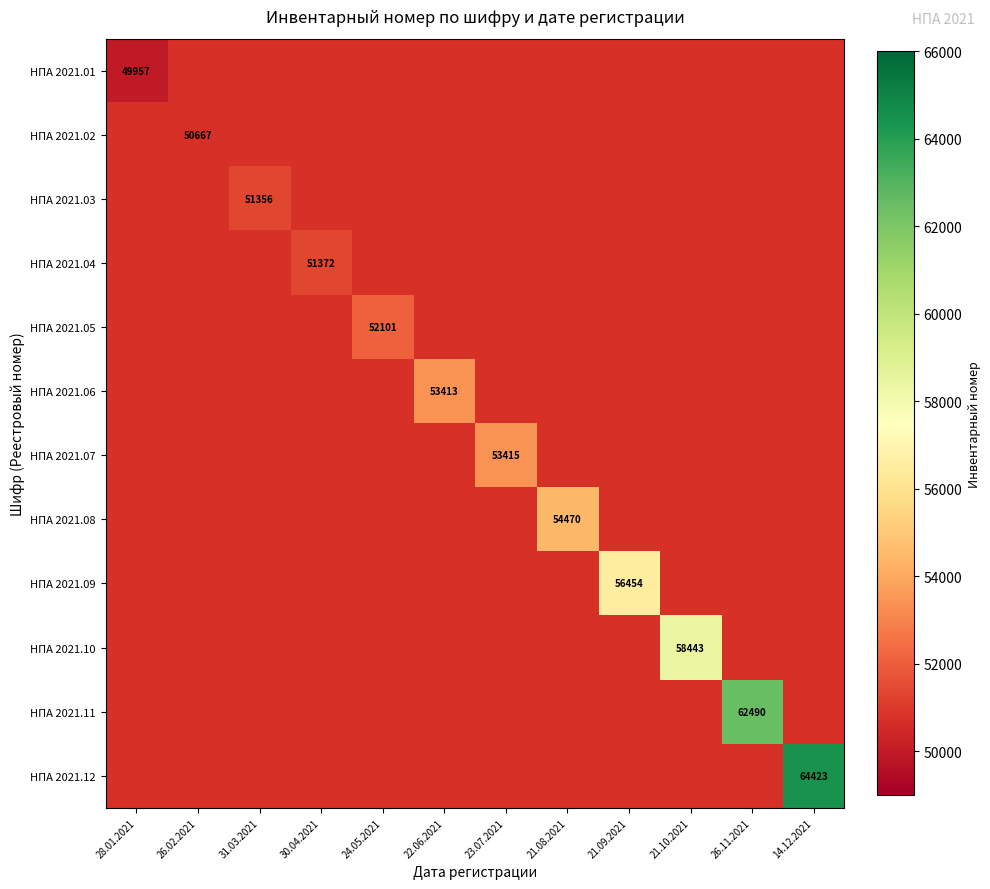

Which has a higher value, 31.03.2021 or 21.09.2021?

21.09.2021